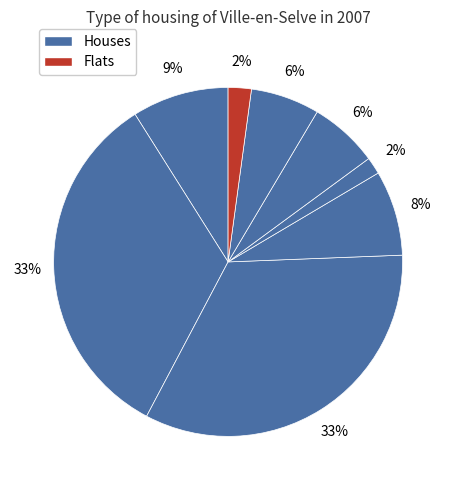

Count the number of slices in the pie.

8